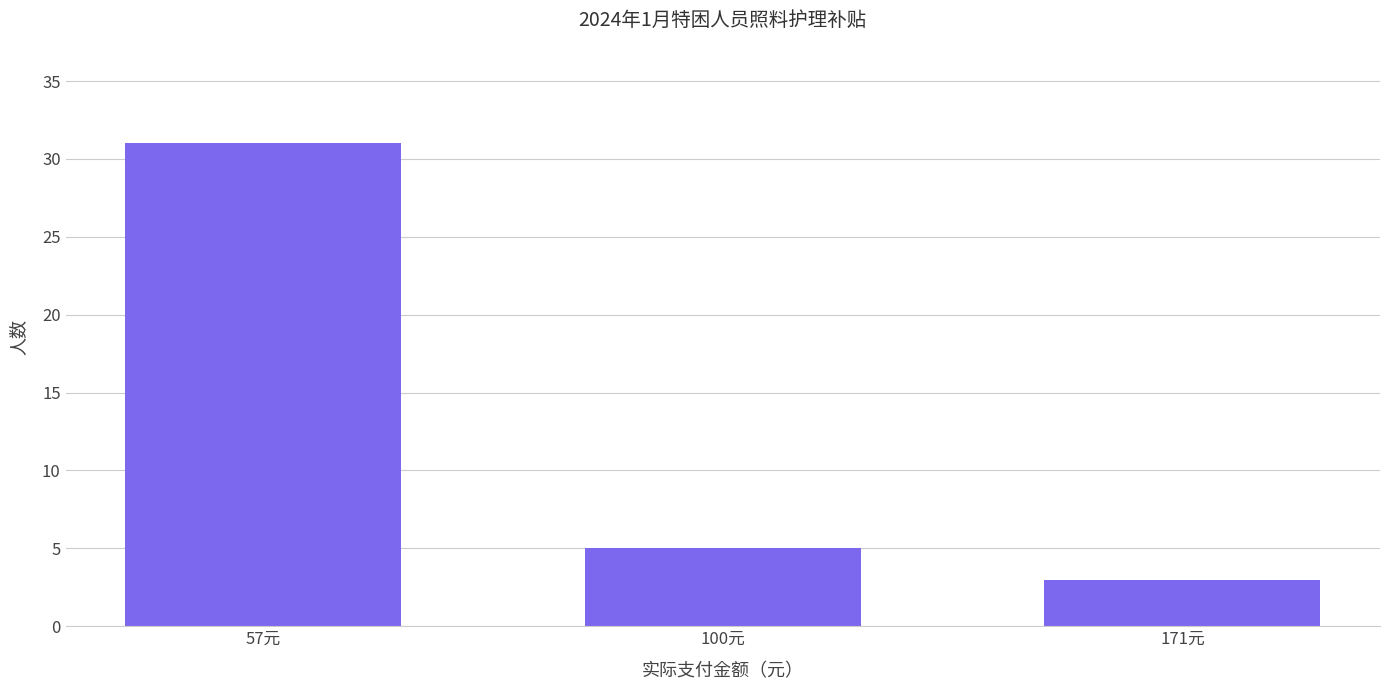

The chart shows a value of 5 at 100元. True or false?

True